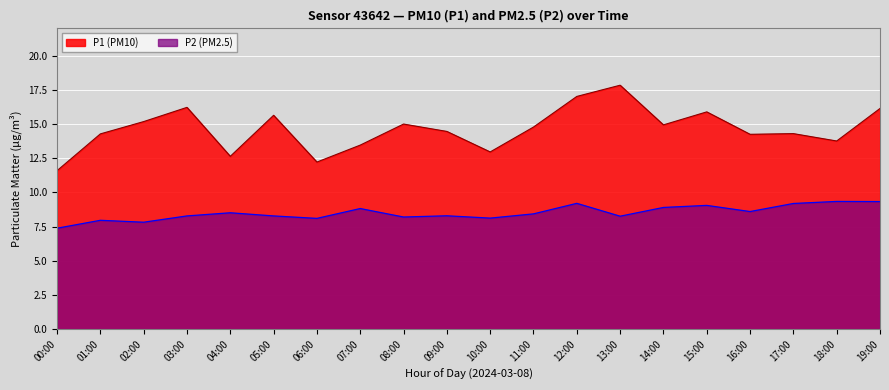

Which series has the largest total across all categories?

P1 (PM10)